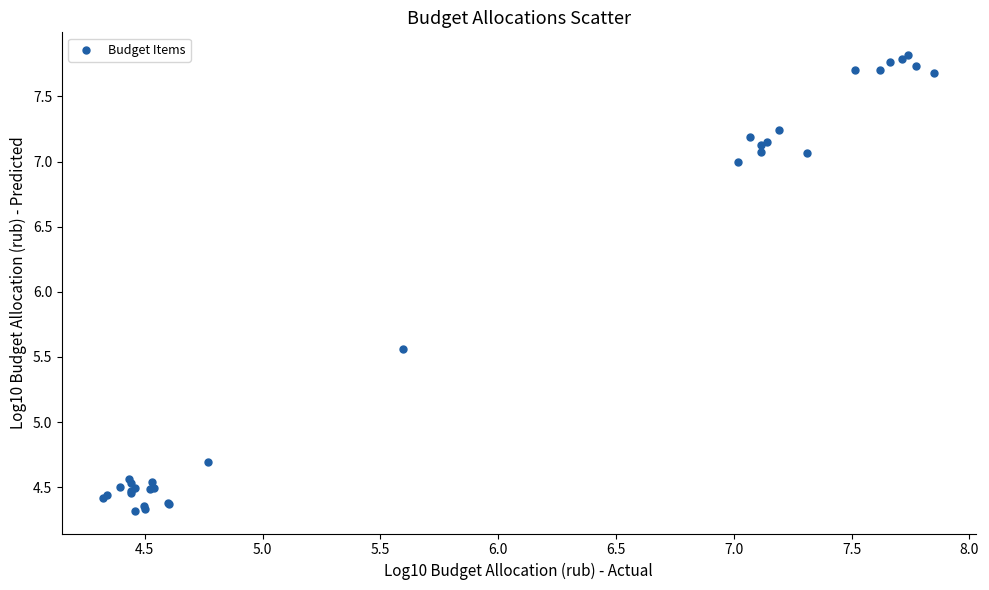

What Y value in the scatter plot is closest to 6?

5.6